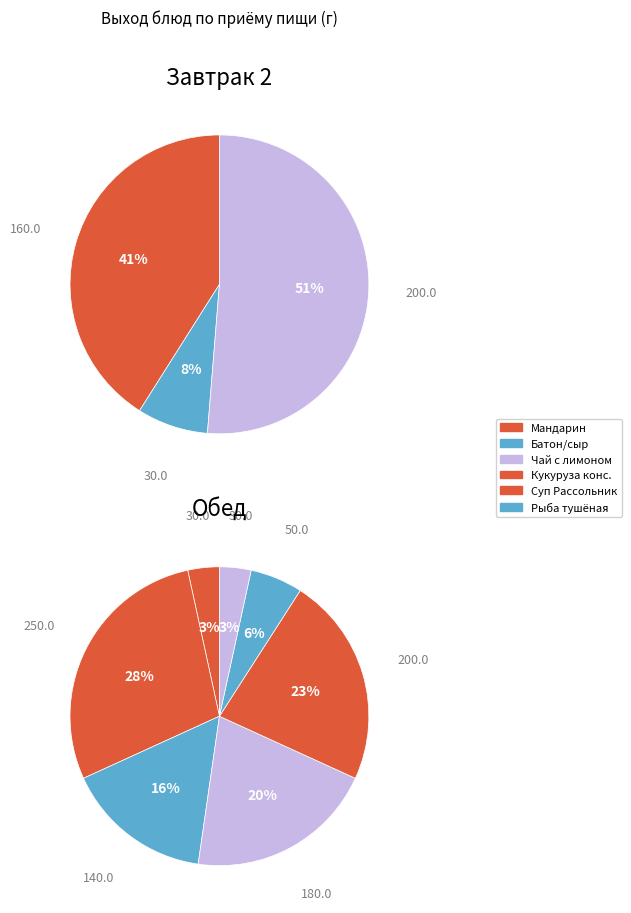

What is the largest slice in the pie chart?

Суп Рассольник со сметаной